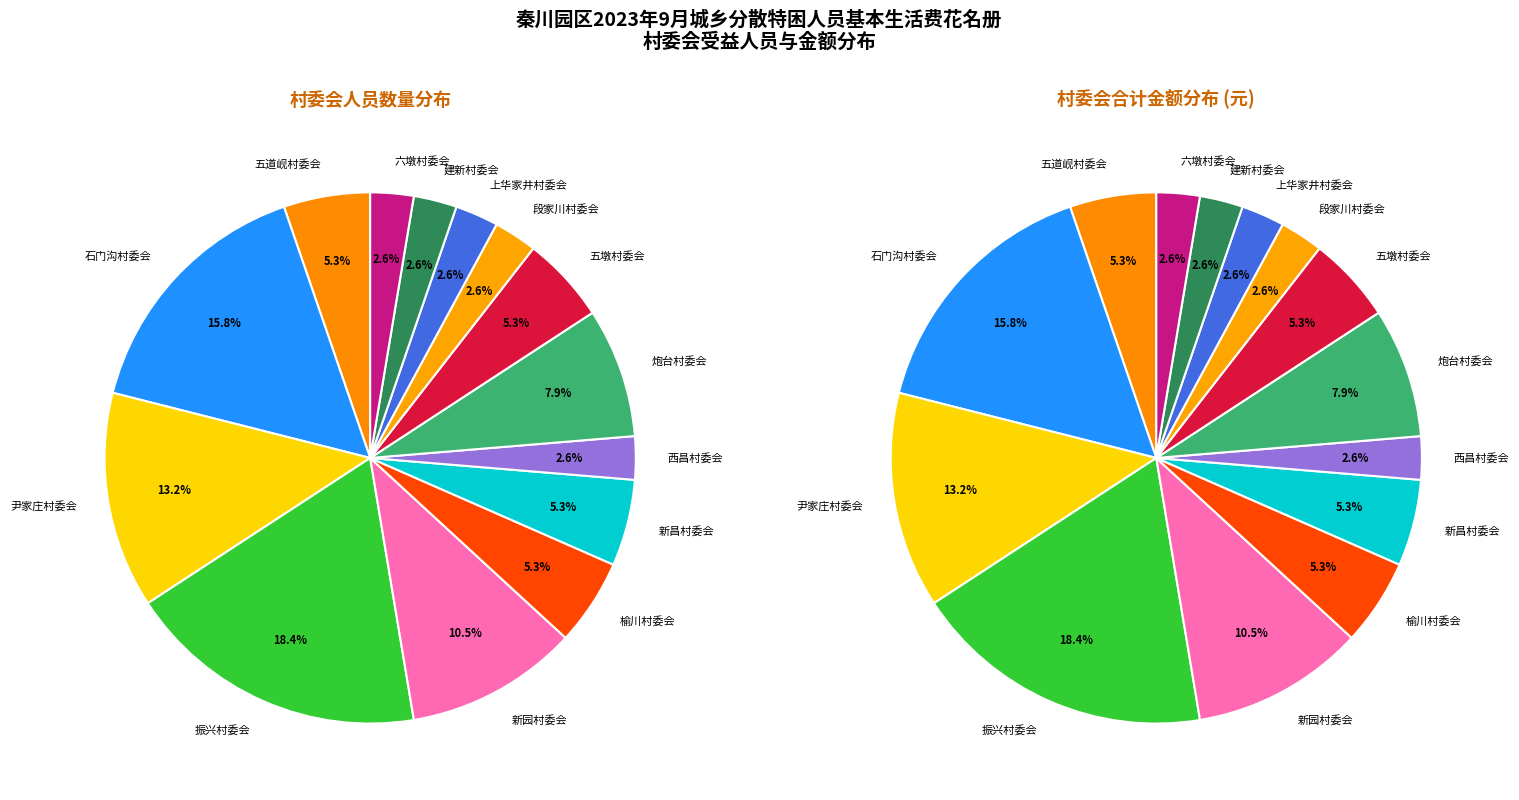

What percentage is the 五墩村委会 slice, to the nearest percent?

5%